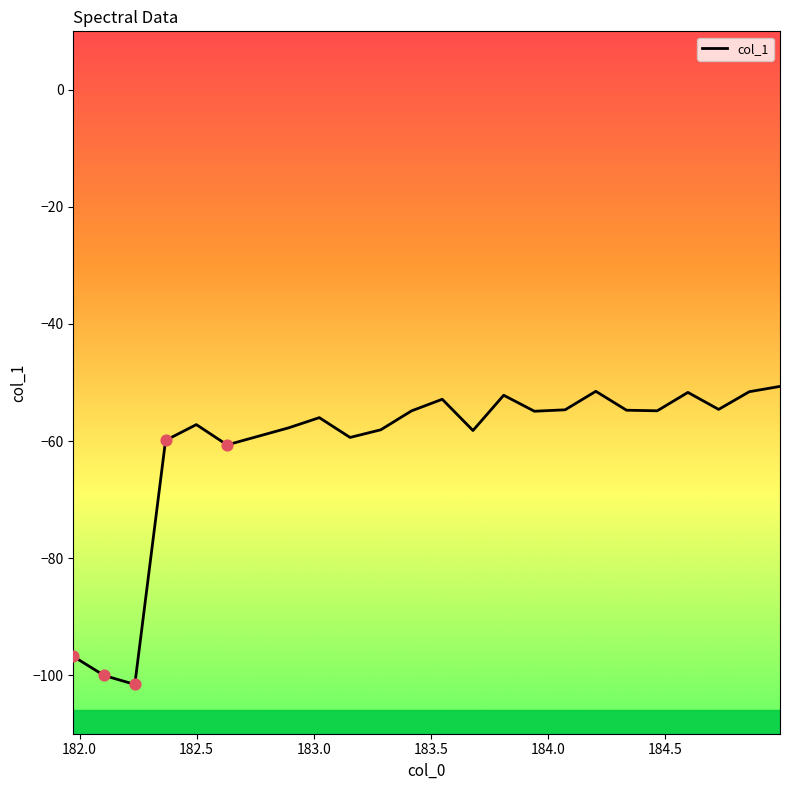

What is the difference between the maximum and minimum values?

50.9